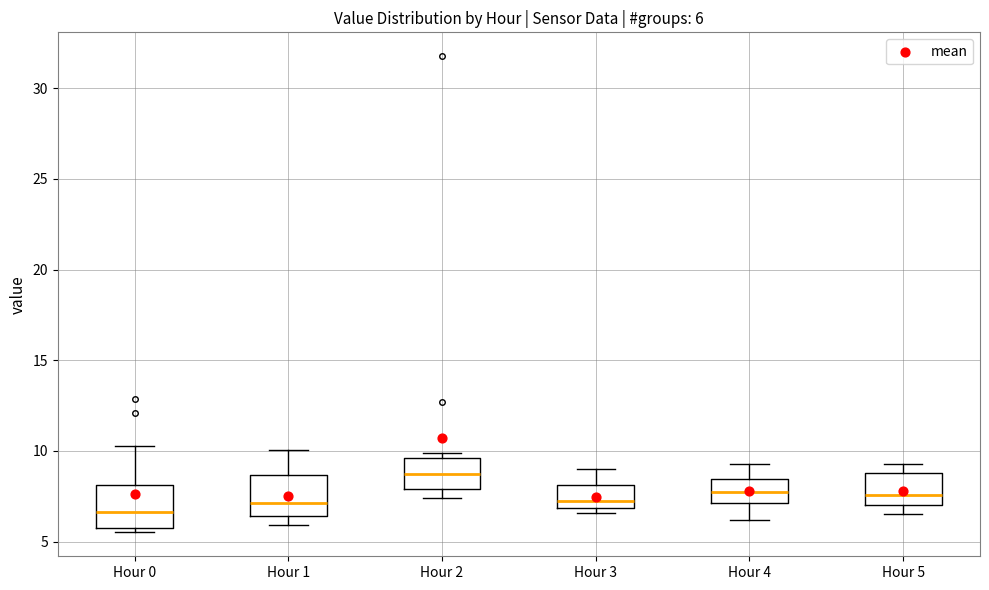

Which box's median line is the lowest?

Hour 0